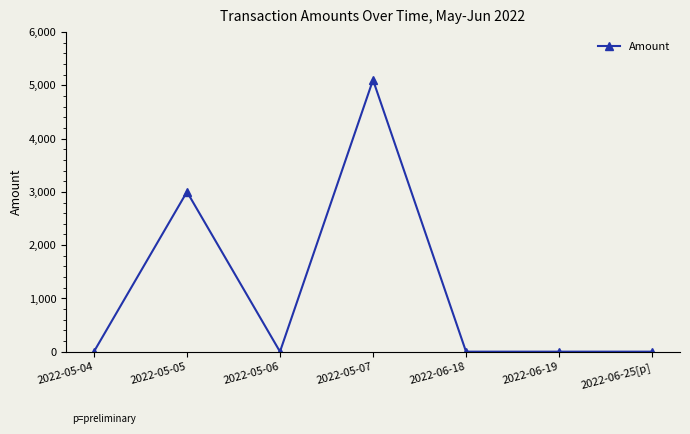

At which label is the value closest to 2550?

2022-05-05